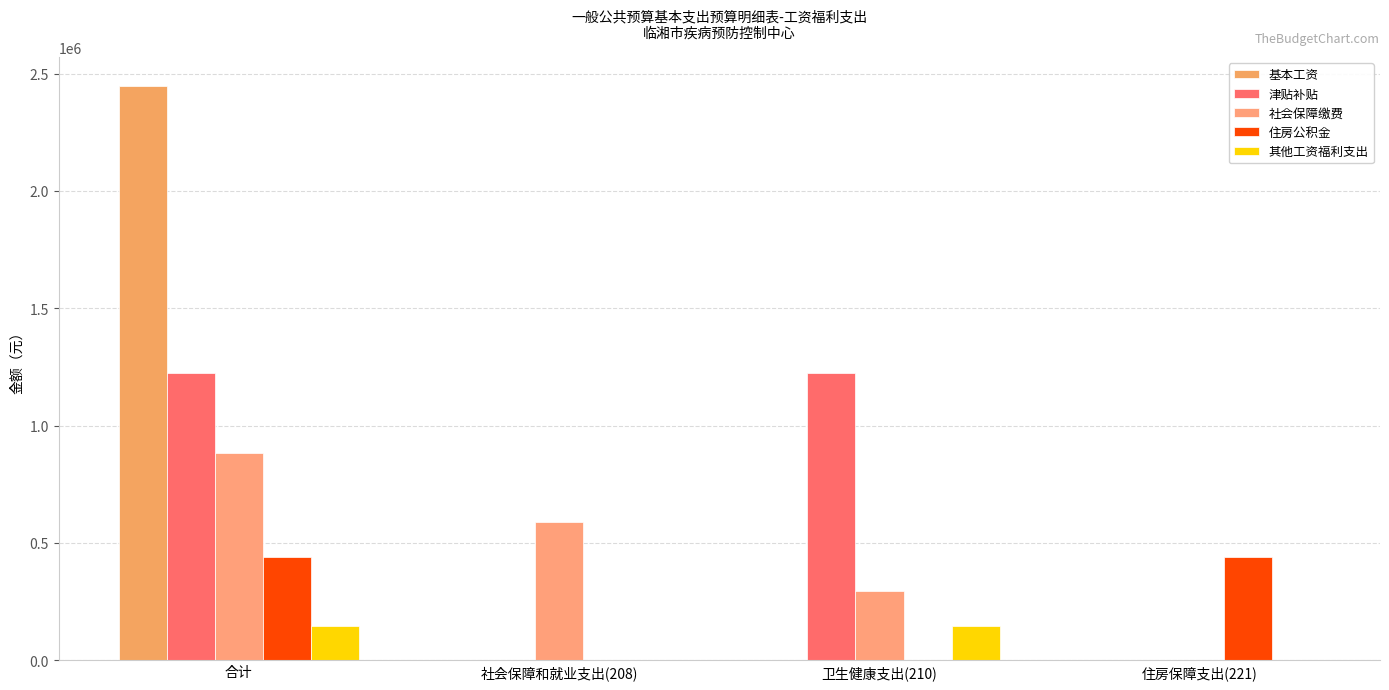

Does the chart contain stacked bars?

No